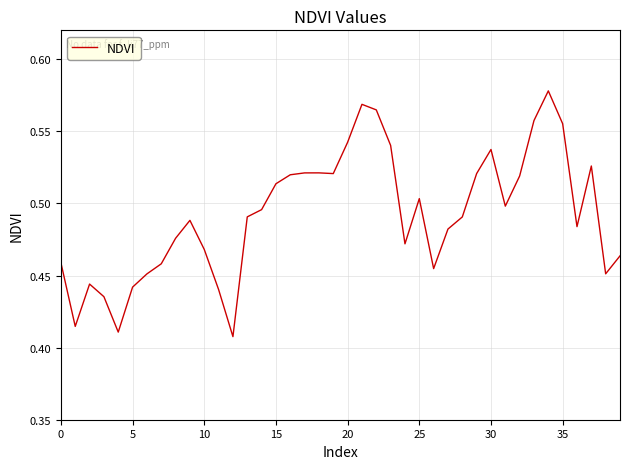

Is this an area chart (filled region under the line)?

No